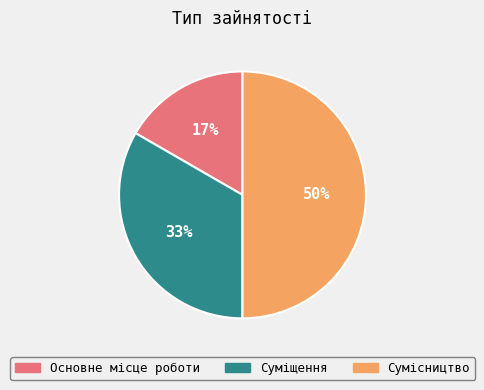

Does Основне місце роботи represent more than half of the total?

No